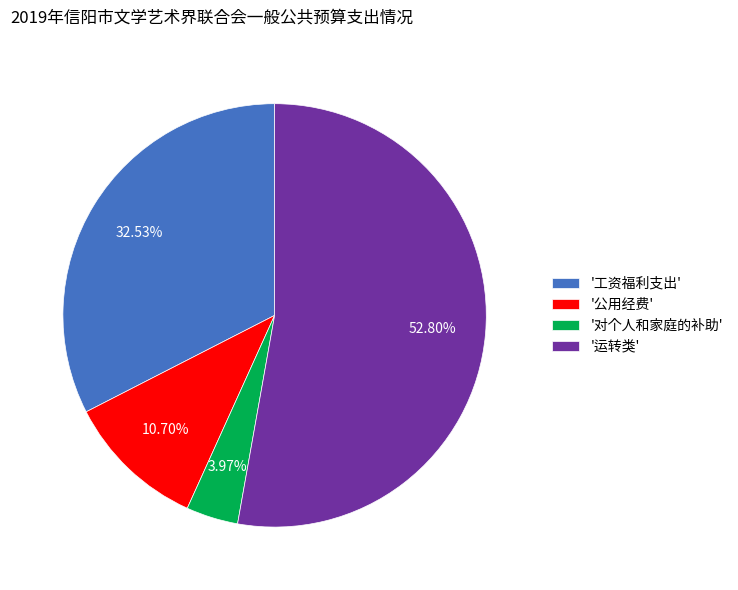

Does any single category account for the majority?

Yes